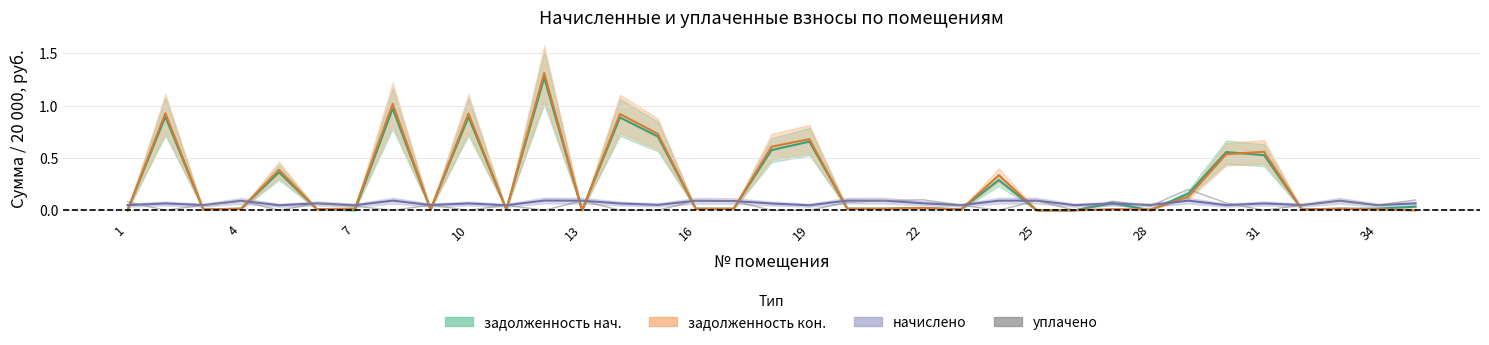

At which category does the chart reach its minimum across all series?

4